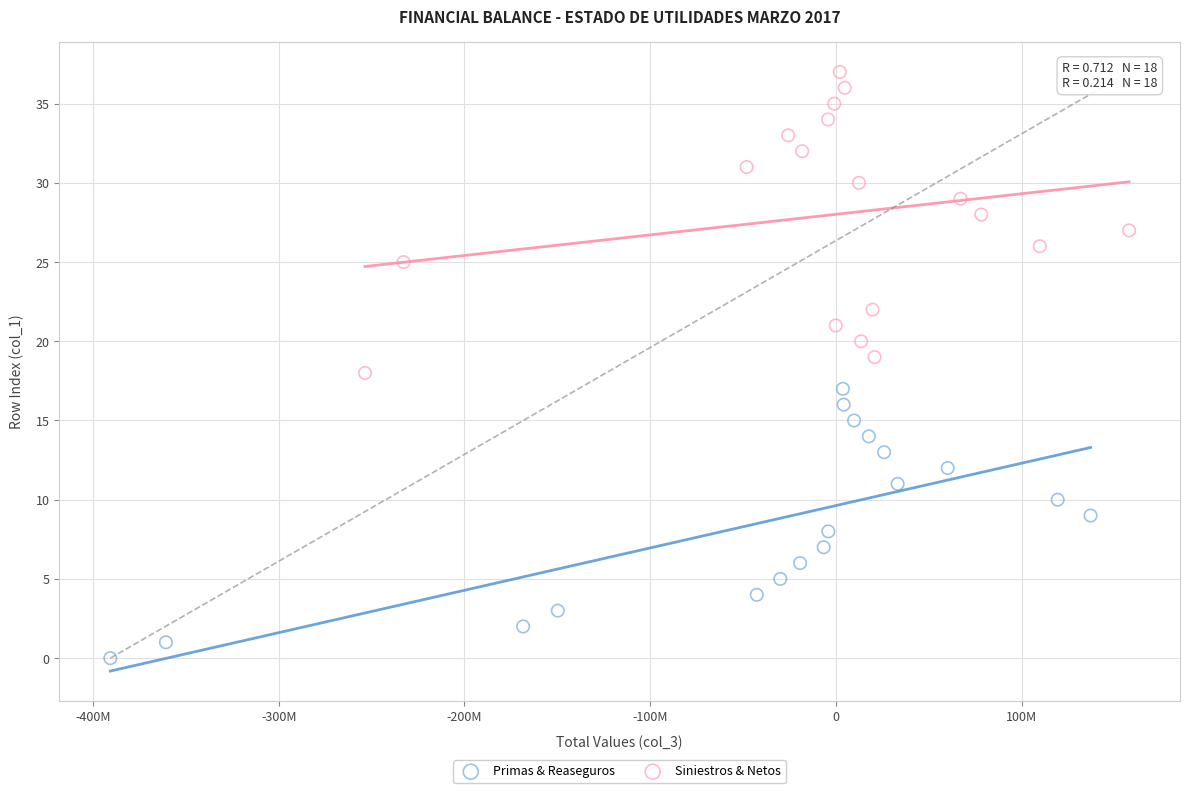

Which series contains the lowest Y value?

Primas & Reaseguros